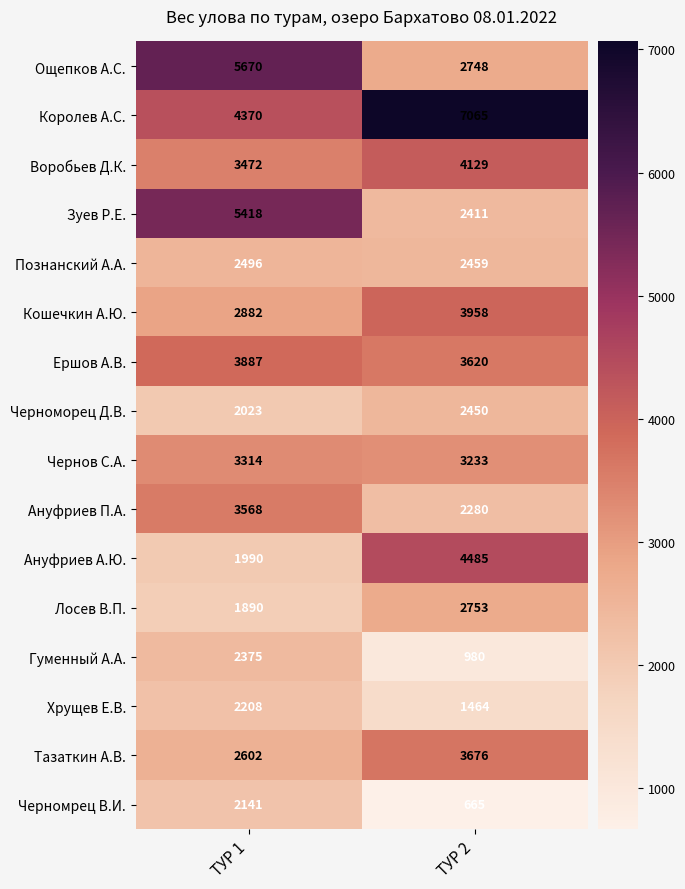

How many categories are shown in the chart?

2